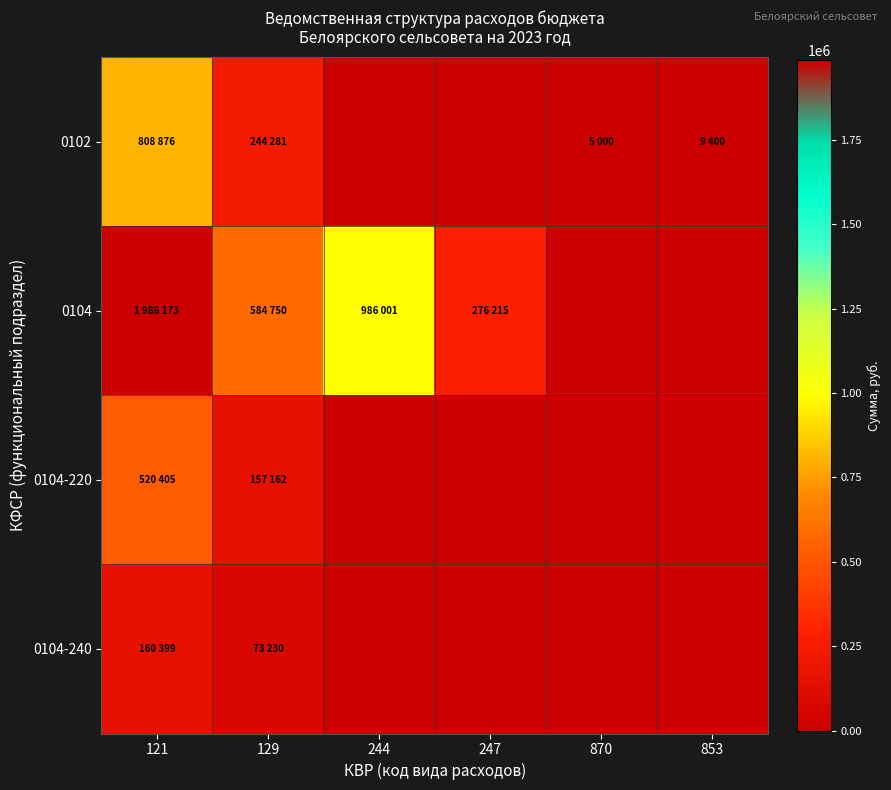

Rank the series at 121 from highest to lowest value.

0104, 0102, 0104-220, 0104-240